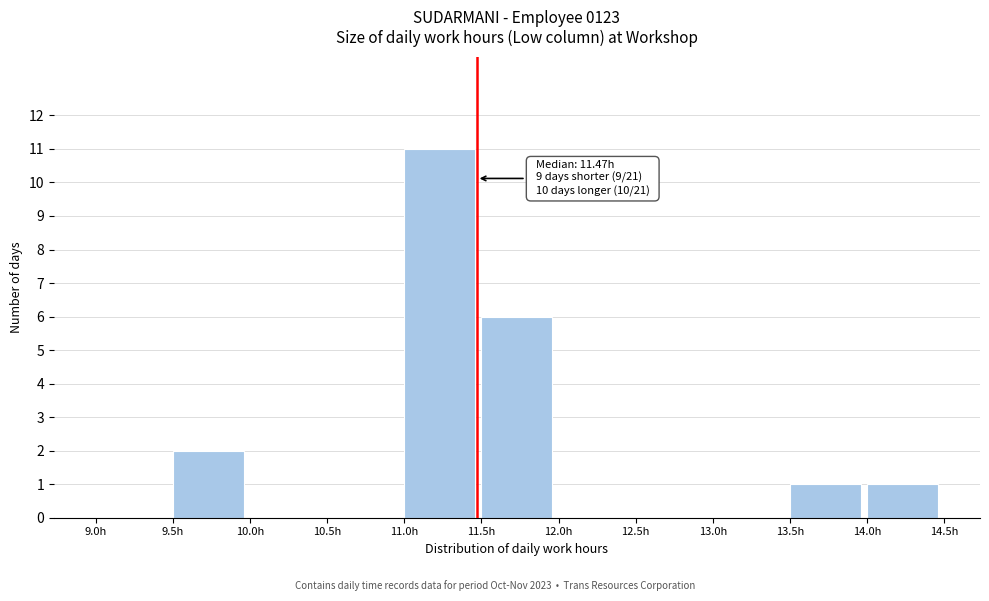

Over which range of the x-axis is the bar tallest?

11.0 to 11.5